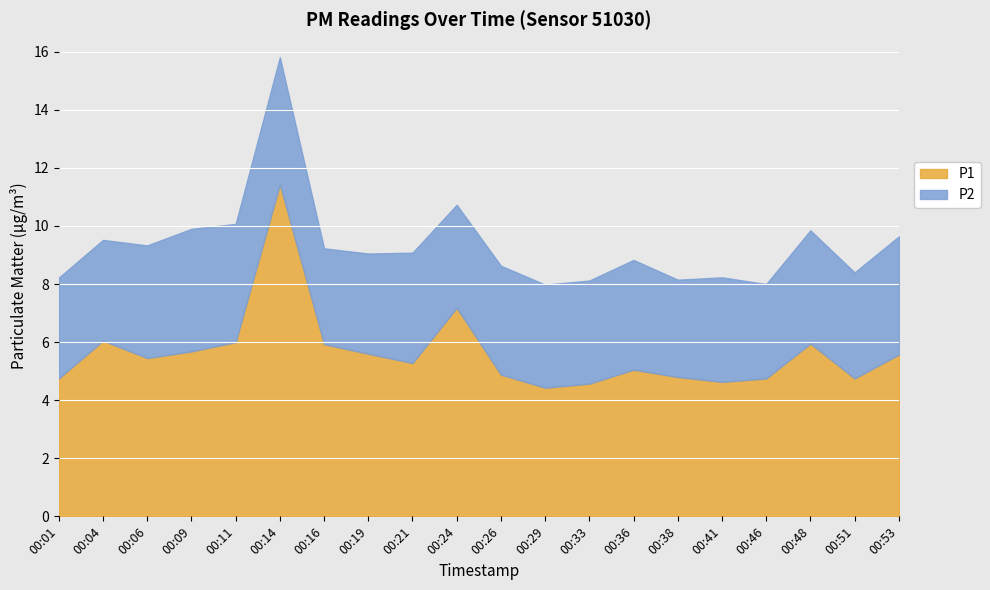

Which category has the highest value in the P2 series?

00:14